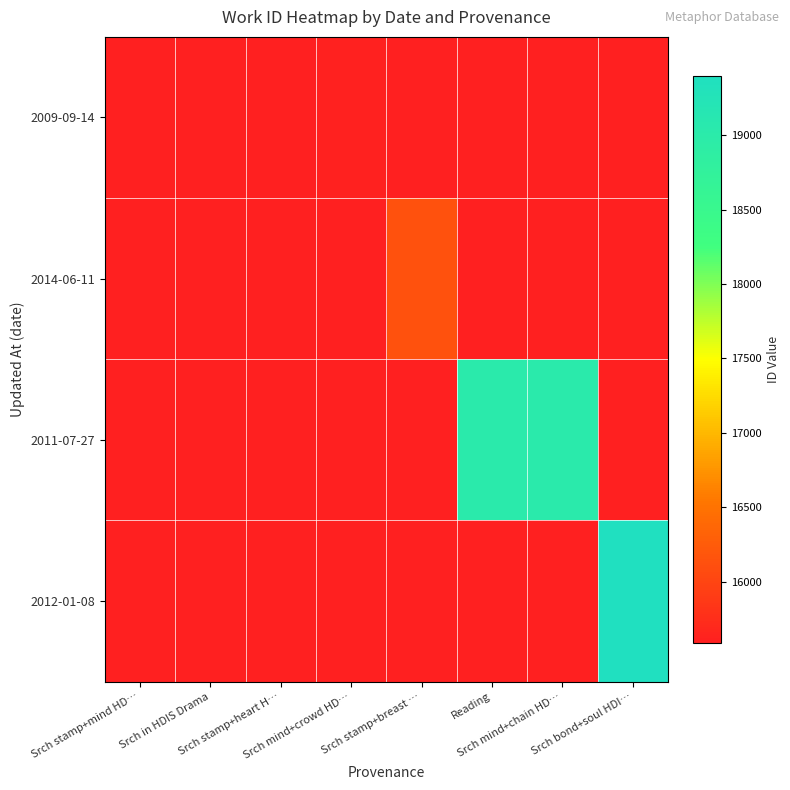

Between Reading and Srch stamp+heart H…, which is larger?

Srch stamp+heart H…